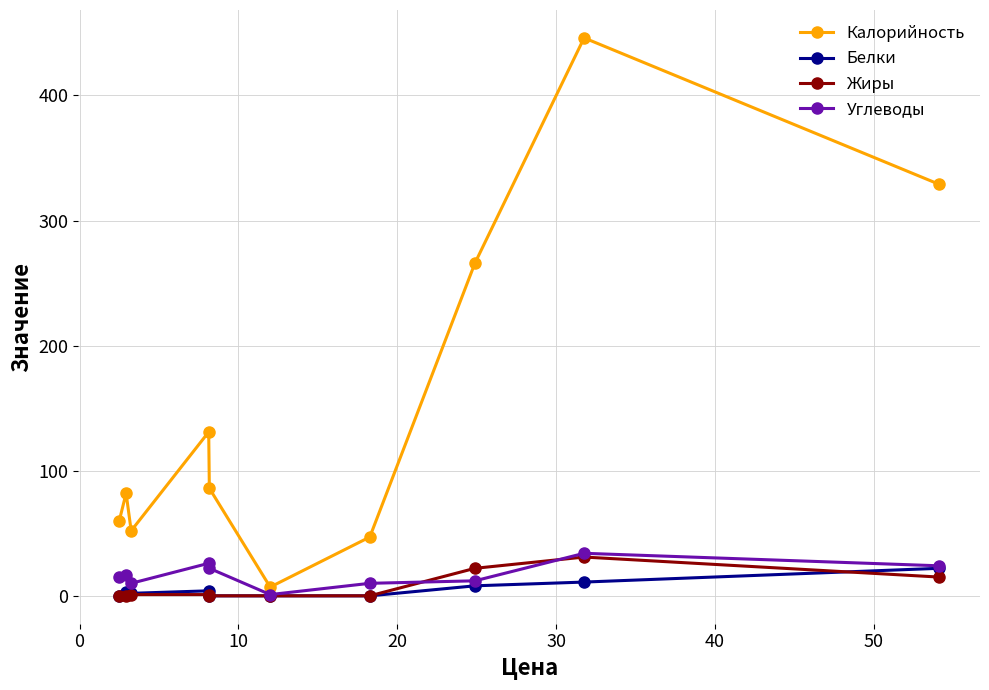

True or false: Калорийность has more than 1 interior local peaks.

True